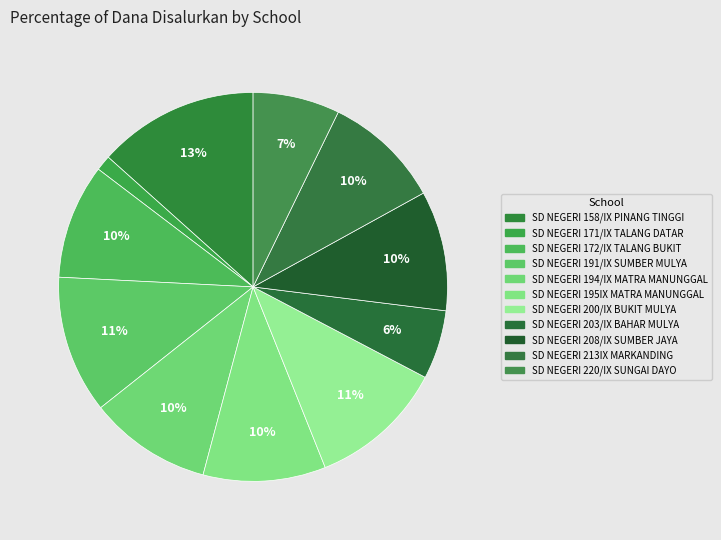

How many slices are in this pie chart?

11